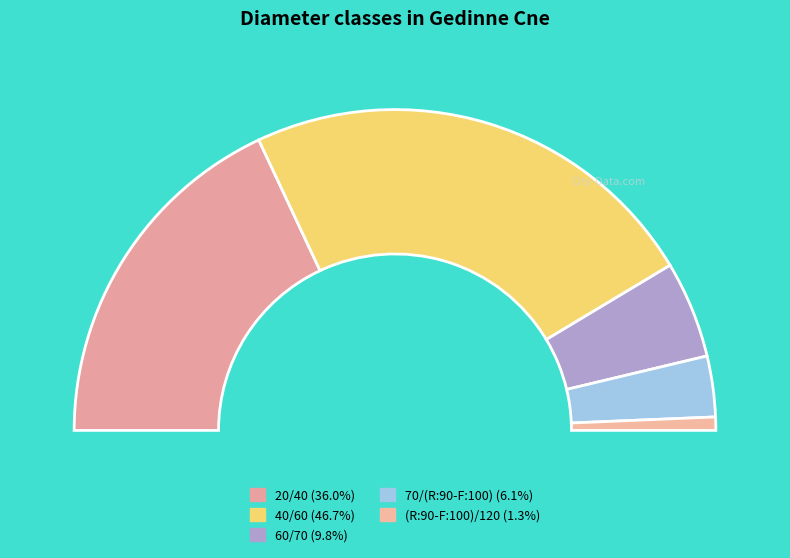

Is (R:90-F:100)/120 the majority of the pie?

No